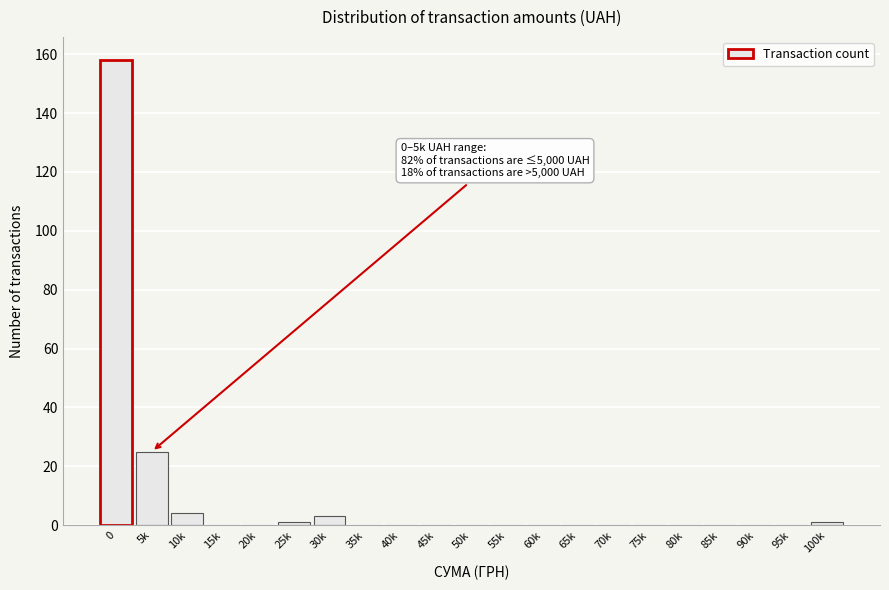

Reading left to right, extract all data points from this chart.

0=158	5k=25	10k=4	15k=0	20k=0	25k=1	30k=3	35k=0	40k=0	45k=0	50k=0	55k=0	60k=0	65k=0	70k=0	75k=0	80k=0	85k=0	90k=0	95k=0	100k=1